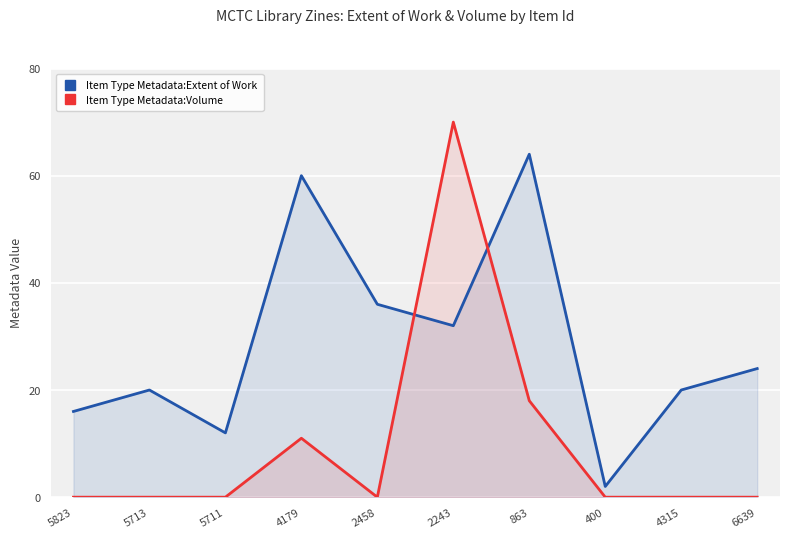

Does the chart display data point markers on the line(s)?

No